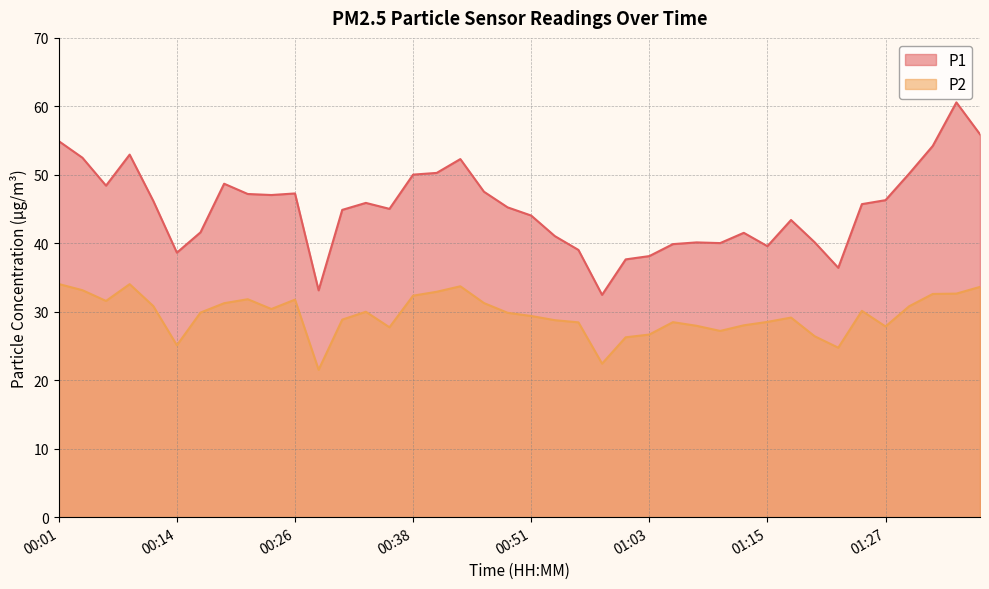

Is the value of P1 at 01:10 greater than the value of P2 at 00:21?

Yes